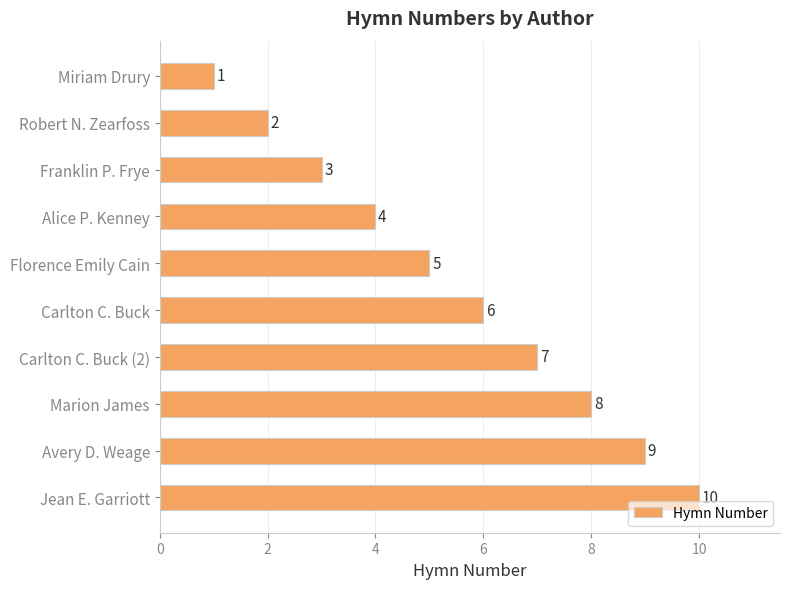

What is the difference between the maximum and second lowest values?

8